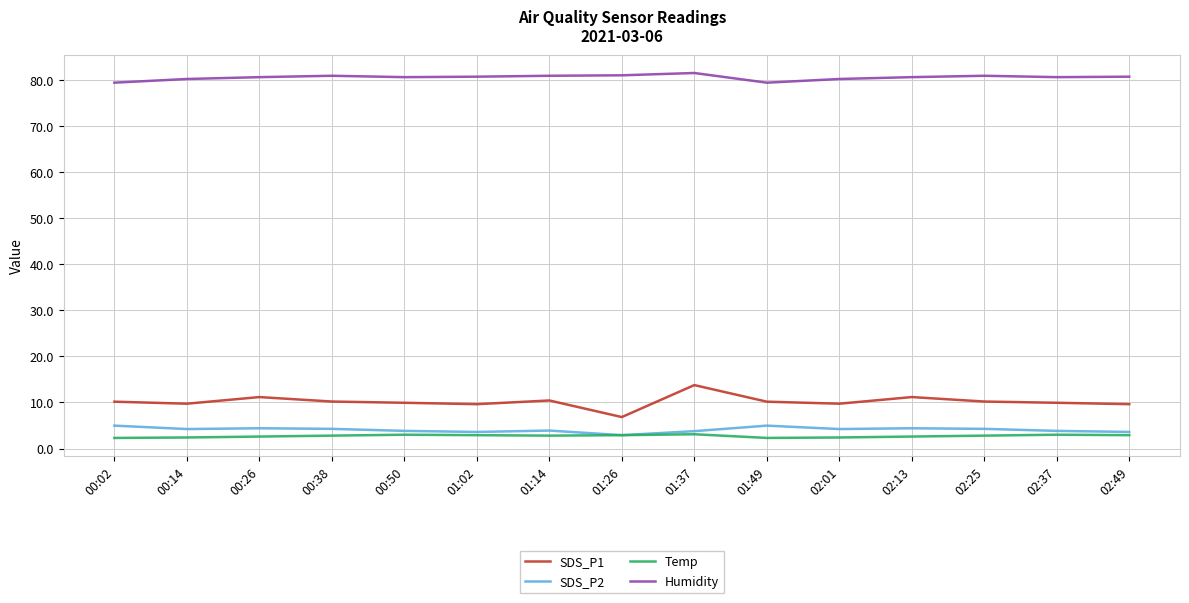

List the series in order of their peak value, highest first.

Humidity, SDS_P1, SDS_P2, Temp